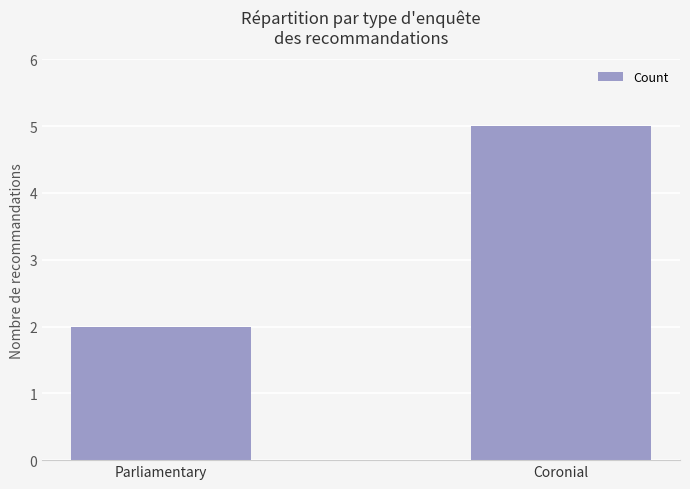

True or false: the data shows 1 at Parliamentary.

False